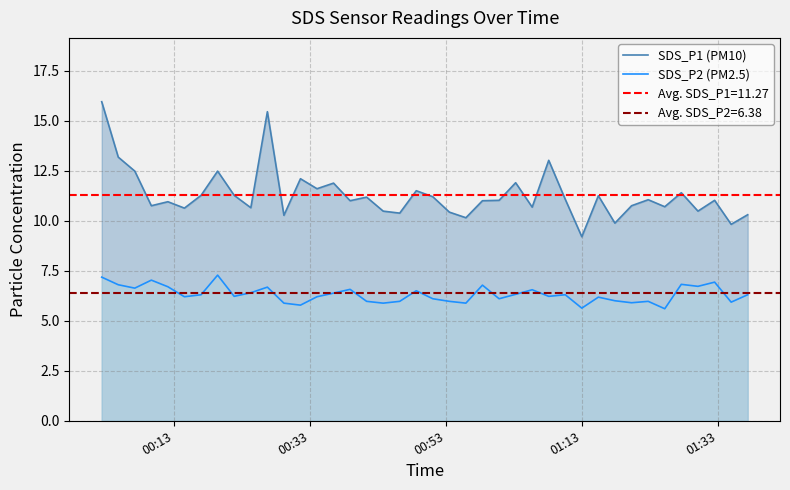

What are all the series names shown in the legend?

SDS_P1 (PM10), SDS_P2 (PM2.5)